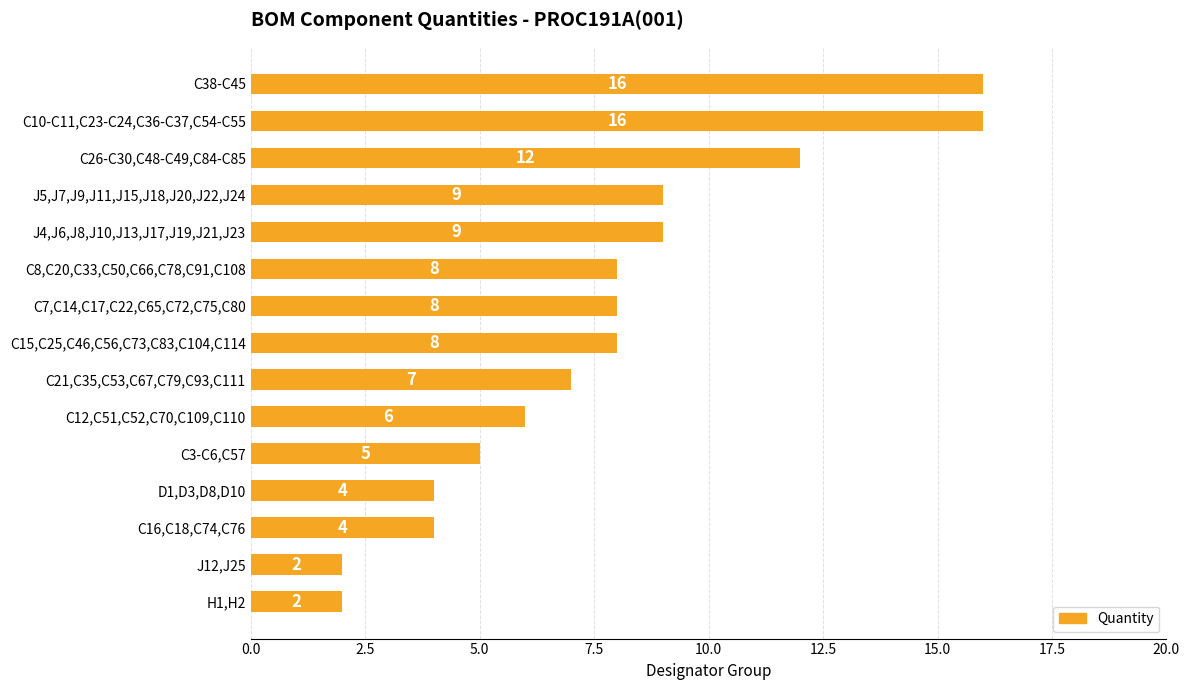

How many distinct data groups are displayed?

1